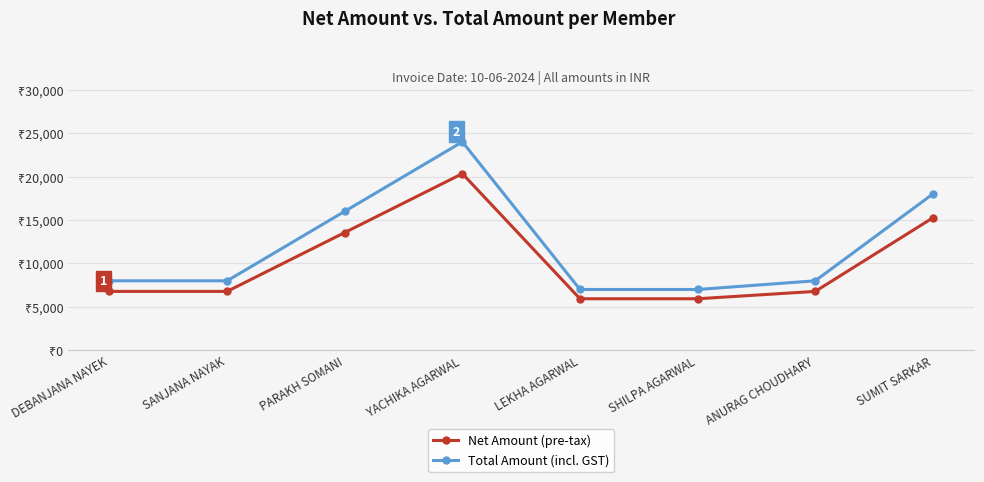

Reading left to right, what are all the values shown in this chart?

Net Amount: DEBANJANA NAYEK=6779.7	SANJANA NAYAK=6779.7	PARAKH SOMANI=13559.3	YACHIKA AGARWAL=20339.0	LEKHA AGARWAL=5932.2	SHILPA AGARWAL=5932.2	ANURAG CHOUDHARY=6779.7	SUMIT SARKAR=15254.2
Total Amount: DEBANJANA NAYEK=8000.0	SANJANA NAYAK=8000.0	PARAKH SOMANI=16000.0	YACHIKA AGARWAL=24000.0	LEKHA AGARWAL=7000.0	SHILPA AGARWAL=7000.0	ANURAG CHOUDHARY=8000.0	SUMIT SARKAR=18000.0